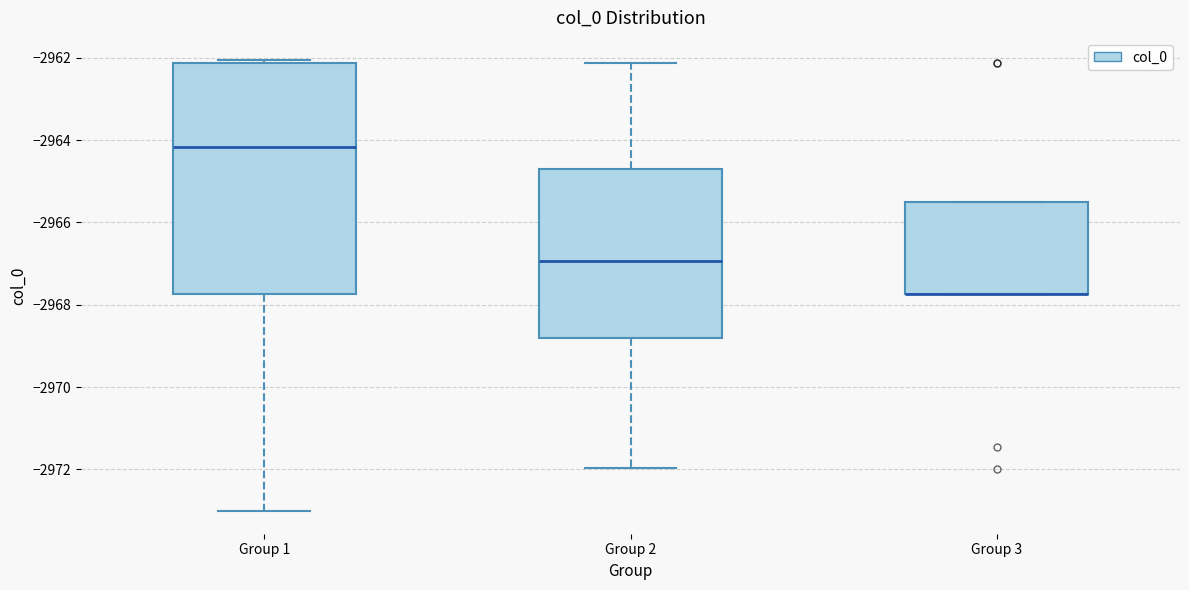

Reading left to right, transcribe this box plot: for each box, give where its median line is, the range the box spans, and where its two whiskers end, as read against the y-axis. The values are not printed on the chart, so give them approximately, as read against the axis.

Group 1: median -2964.2, box -2967.8 to -2962.2, whiskers -2973.0 to -2962.0
Group 2: median -2967.0, box -2968.8 to -2964.6, whiskers -2972.0 to -2962.2
Group 3: median -2967.8 (drawn on the box's lower edge), box -2967.8 to -2965.4, whiskers -2967.8 to -2965.4